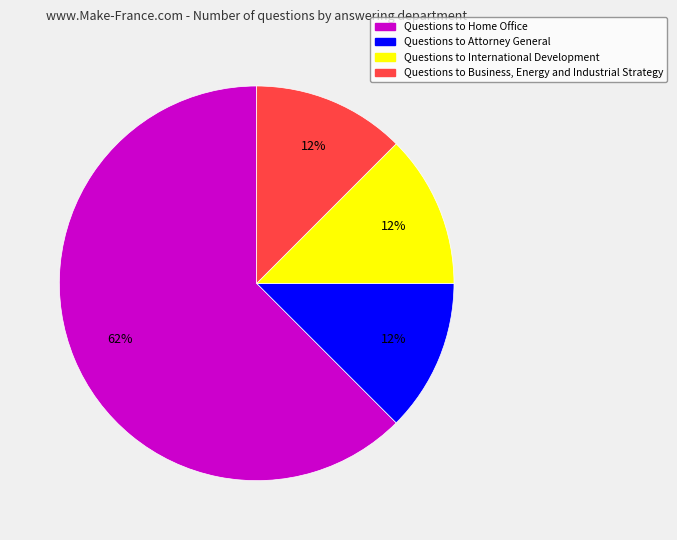

To the nearest percent, what is the average slice percentage?

25%